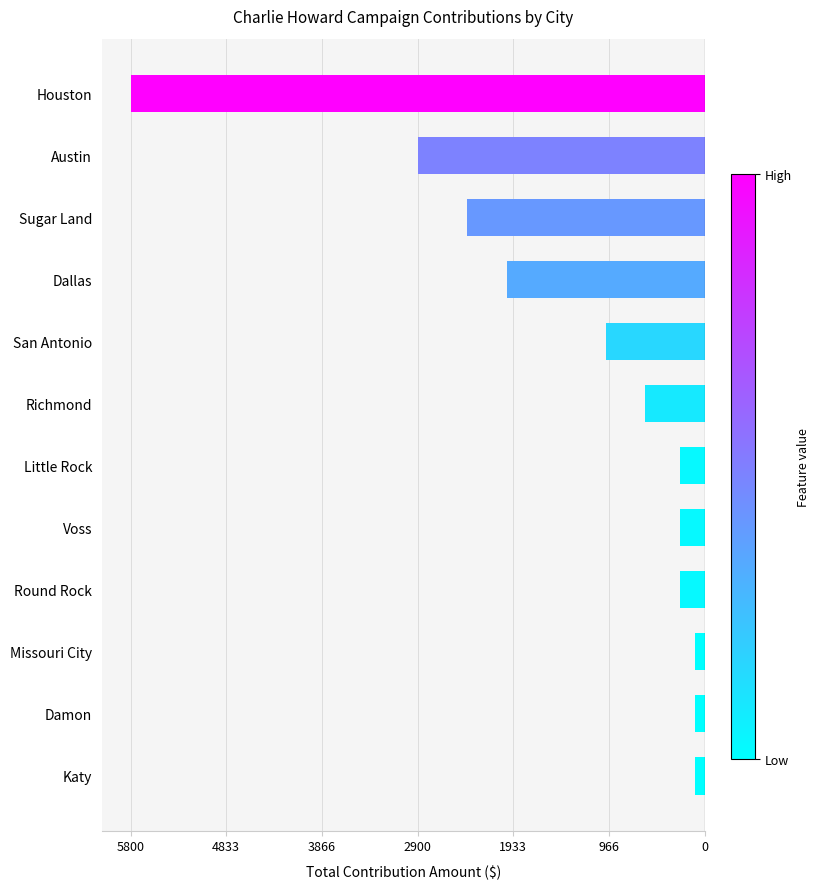

Does the chart contain any negative values?

Yes